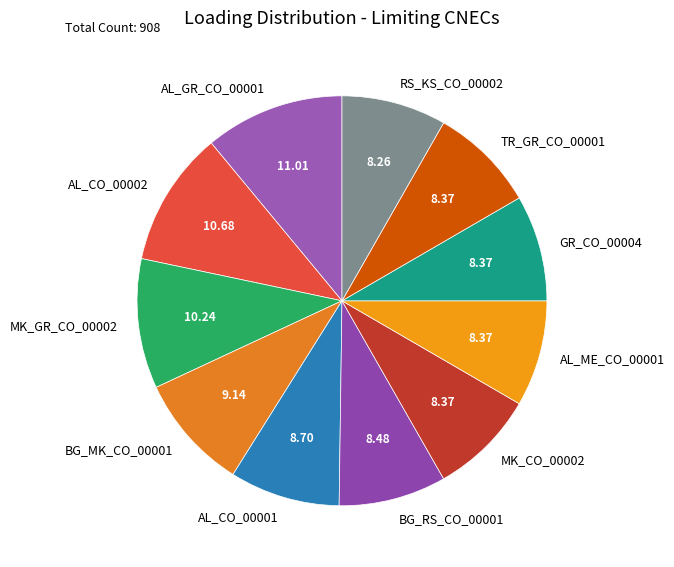

Do AL_CO_00002 and AL_ME_CO_00001 together represent more than half of the pie?

No